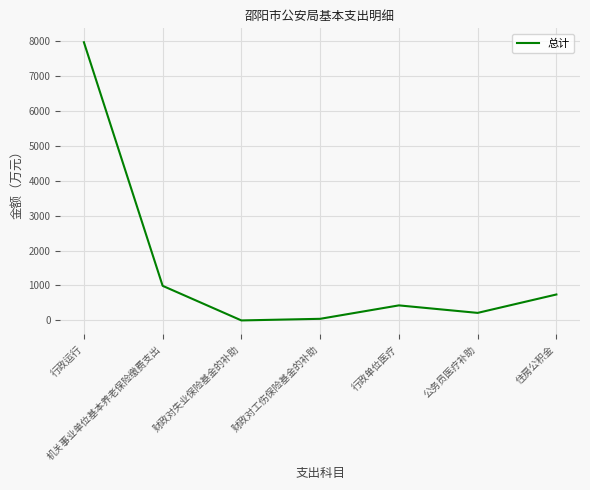

Is it true that the value at 住房公积金 is 181.4?

False